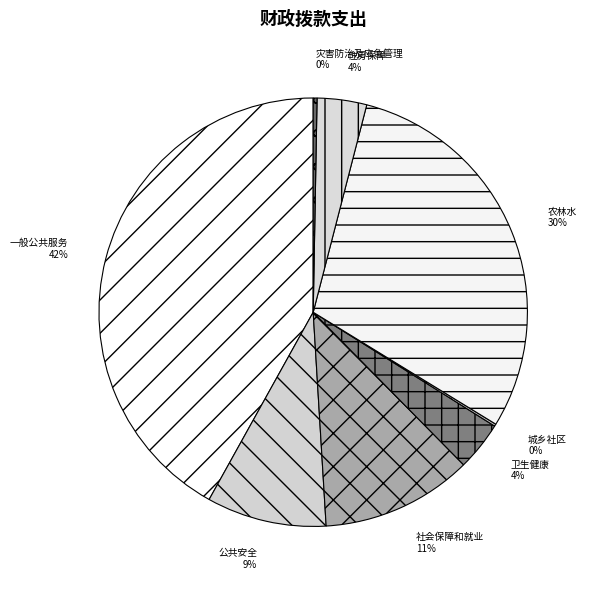

Which slice is the smallest?

城乡社区支出